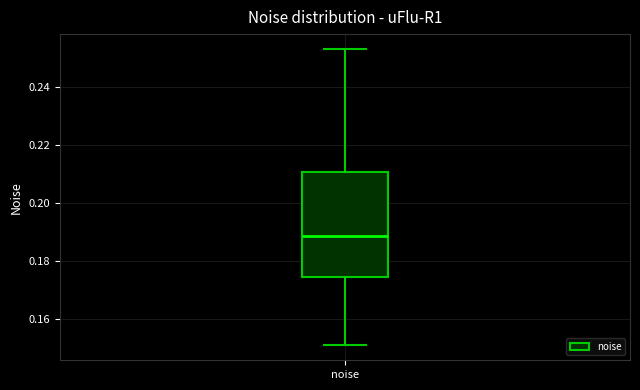

Transcribe this box plot: give where the median line is, the range the box spans, and where the two whiskers end, as read against the y-axis. The values are not printed on the chart, so give them approximately, as read against the axis.

median 0.188, box 0.174 to 0.210, whiskers 0.152 to 0.254